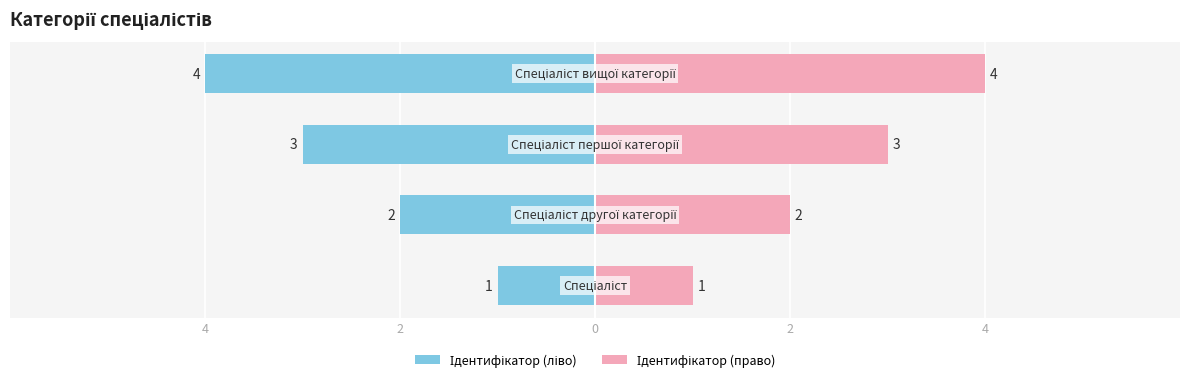

Reading left to right, extract all data points from this chart.

Ідентифікатор (ліво): 4=-1	2=-2	0=-3	2=-4
Ідентифікатор (право): 4=1	2=2	0=3	2=4